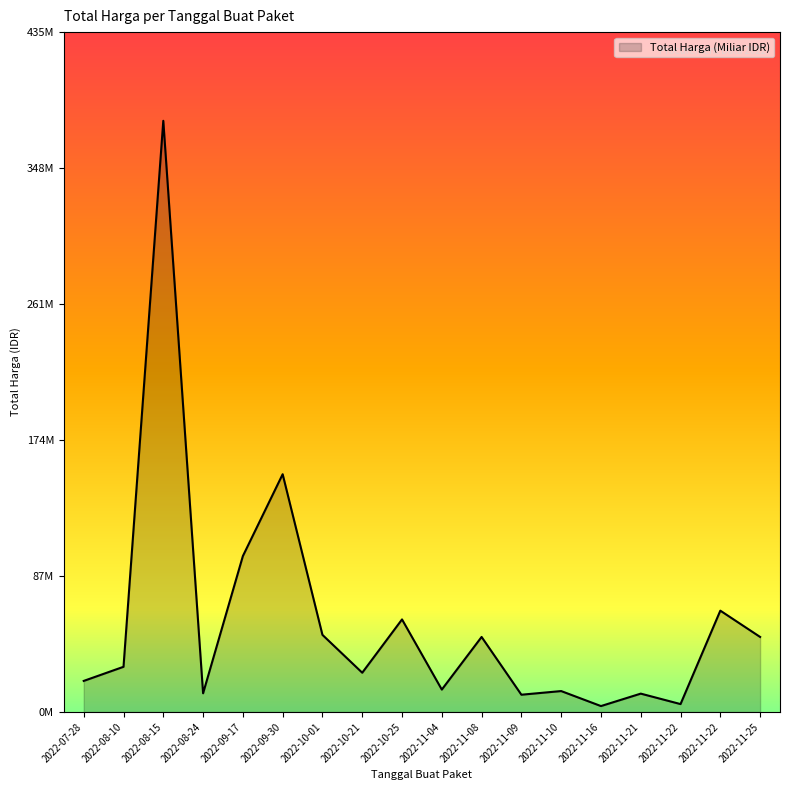

At which label does the data first exceed 29000000?

2022-08-15